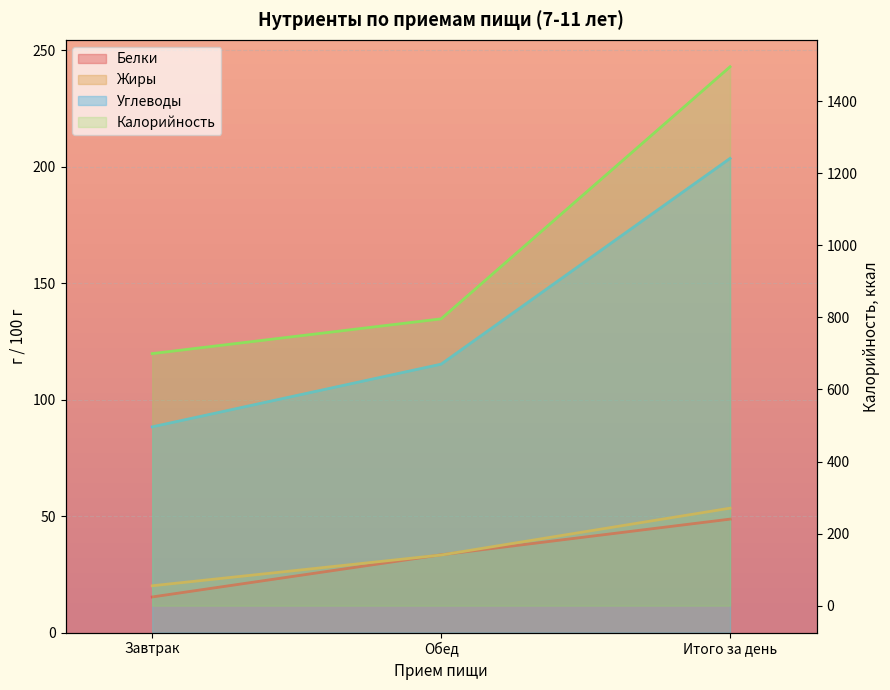

Reading right to left, list all the values displayed in this chart.

Белки: 48.7	33.4	15.3
Жиры: 53.4	33.3	20.1
Углеводы: 203.5	115.2	88.3
Калорийность: 1495.2	795.8	699.4